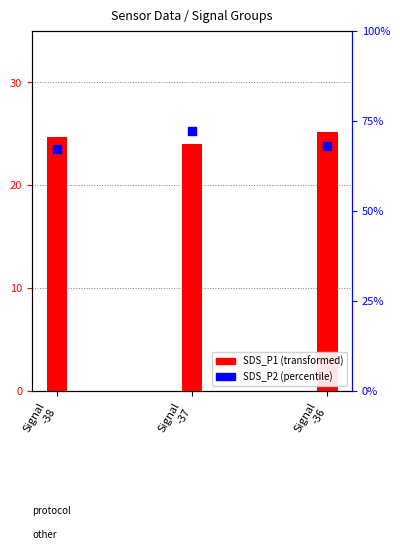

What are all the series names shown in the legend?

SDS_P1, SDS_P2